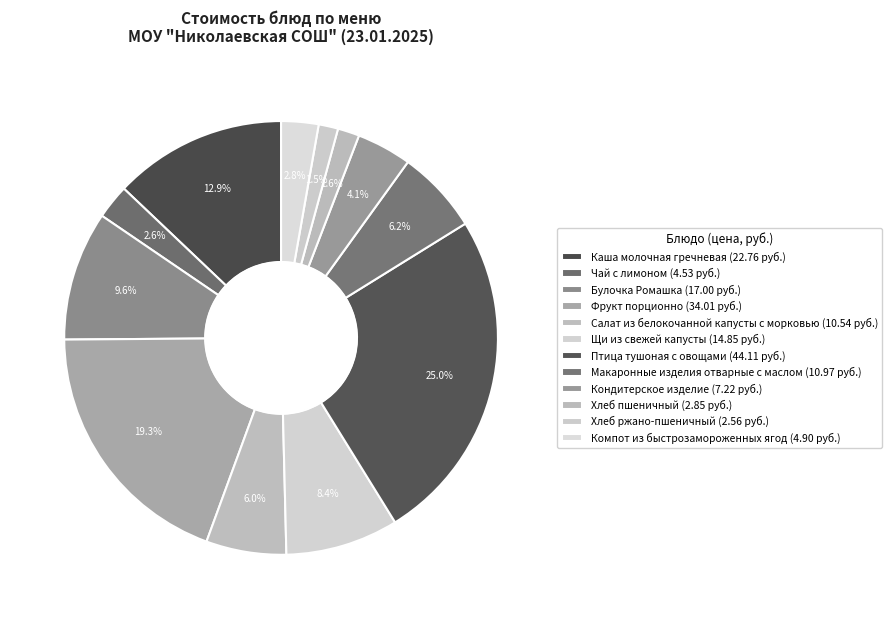

Count the number of slices in the pie.

12